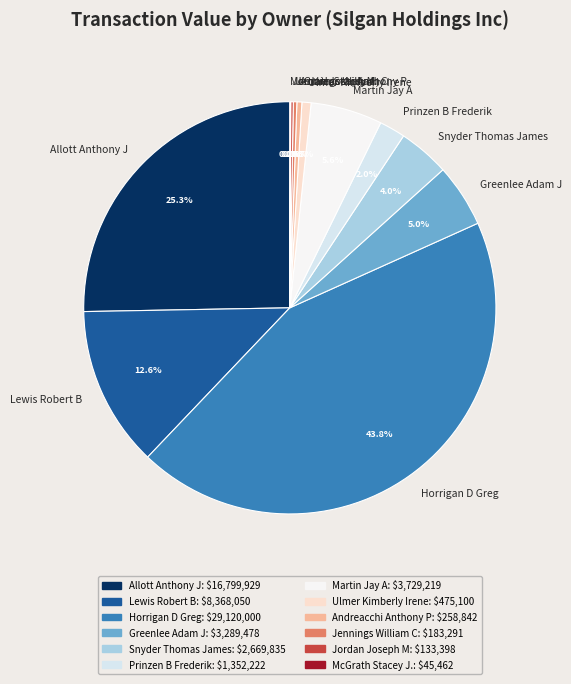

Between Martin Jay A and Greenlee Adam J, which is larger?

Martin Jay A